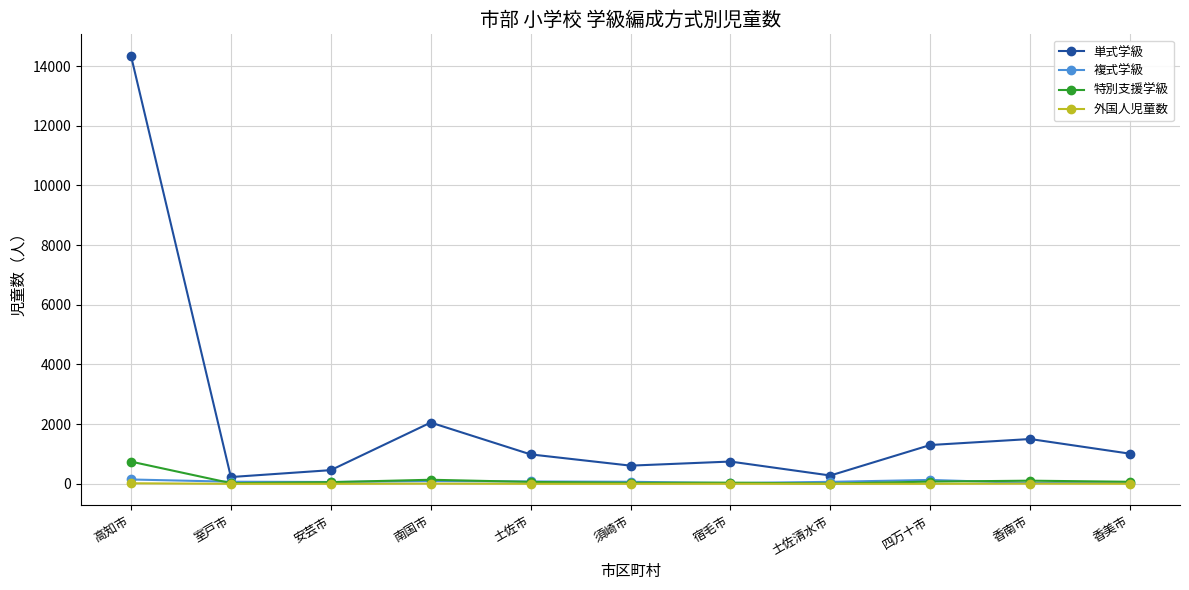

Where is the first local maximum for 単式学級?

南国市